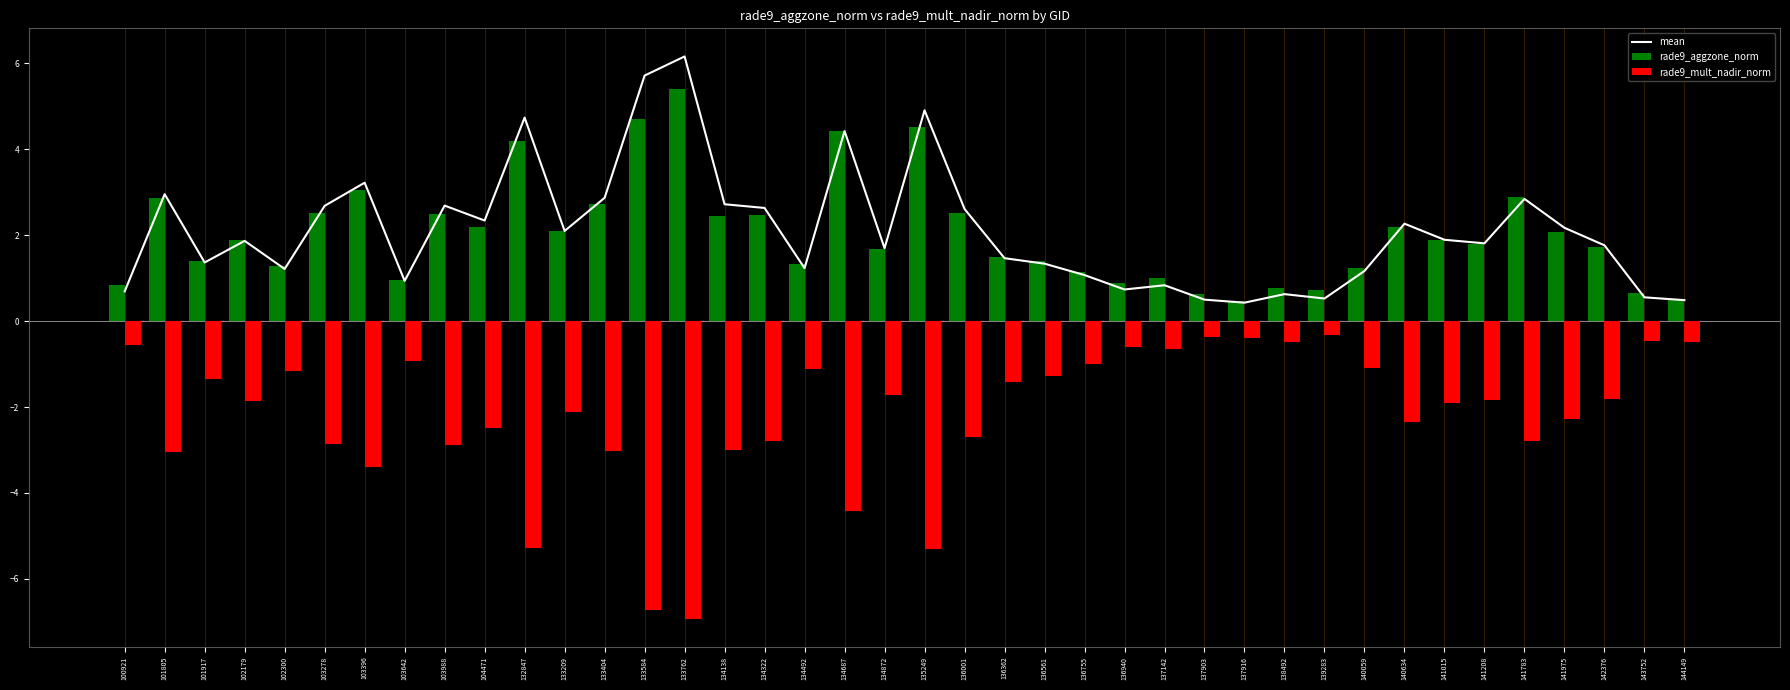

Reading right to left, extract all data points from this chart.

mean: 0.5	0.6	1.8	2.2	2.8	1.8	1.9	2.3	1.2	0.5	0.6	0.4	0.5	0.8	0.7	1.1	1.3	1.5	2.6	4.9	1.7	4.4	1.2	2.6	2.7	6.2	5.7	2.9	2.1	4.7	2.3	2.7	0.9	3.2	2.7	1.2	1.9	1.4	3.0	0.7
rade9_aggzone_norm: 0.5	0.7	1.7	2.1	2.9	1.8	1.9	2.2	1.2	0.7	0.8	0.5	0.6	1.0	0.9	1.2	1.4	1.5	2.5	4.5	1.7	4.4	1.3	2.5	2.4	5.4	4.7	2.7	2.1	4.2	2.2	2.5	1.0	3.1	2.5	1.3	1.9	1.4	2.9	0.8
rade9_mult_nadir_norm: -0.5	-0.5	-1.8	-2.3	-2.8	-1.8	-1.9	-2.3	-1.1	-0.3	-0.5	-0.4	-0.4	-0.7	-0.6	-1.0	-1.3	-1.4	-2.7	-5.3	-1.7	-4.4	-1.1	-2.8	-3.0	-6.9	-6.7	-3.0	-2.1	-5.3	-2.5	-2.9	-0.9	-3.4	-2.9	-1.2	-1.9	-1.3	-3.0	-0.5